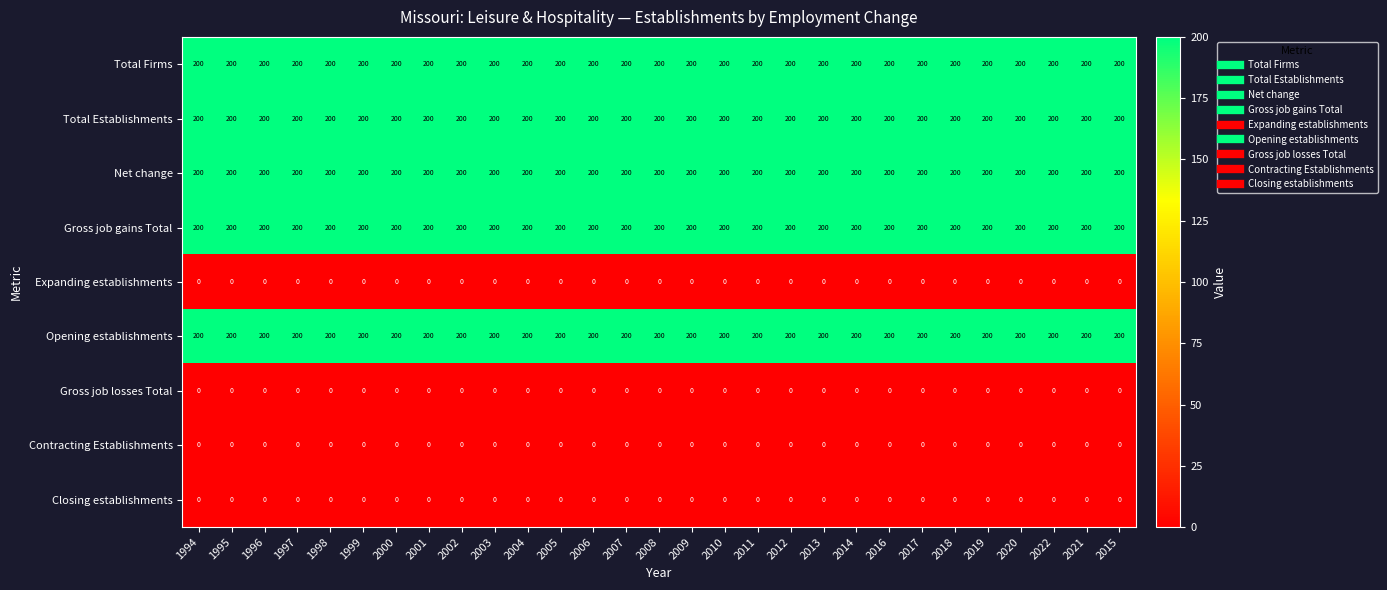

What is the maximum value for Net change?

200